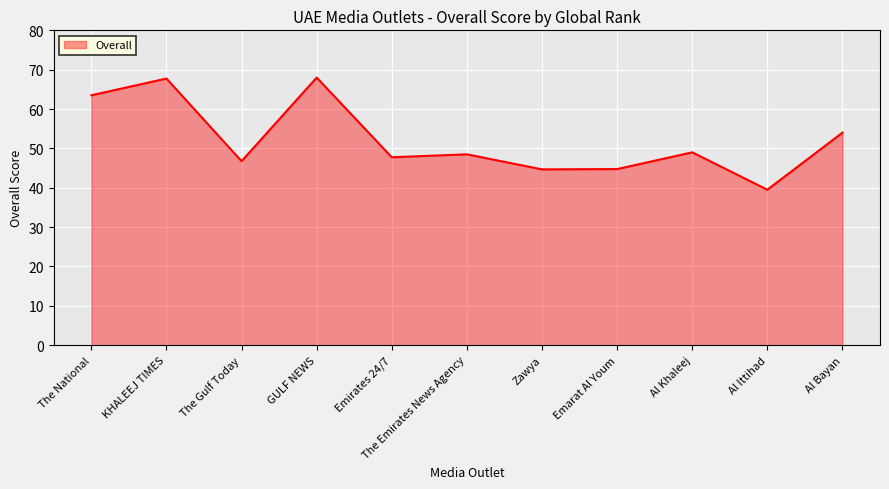

At which category does the data reach its first local valley?

The Gulf Today